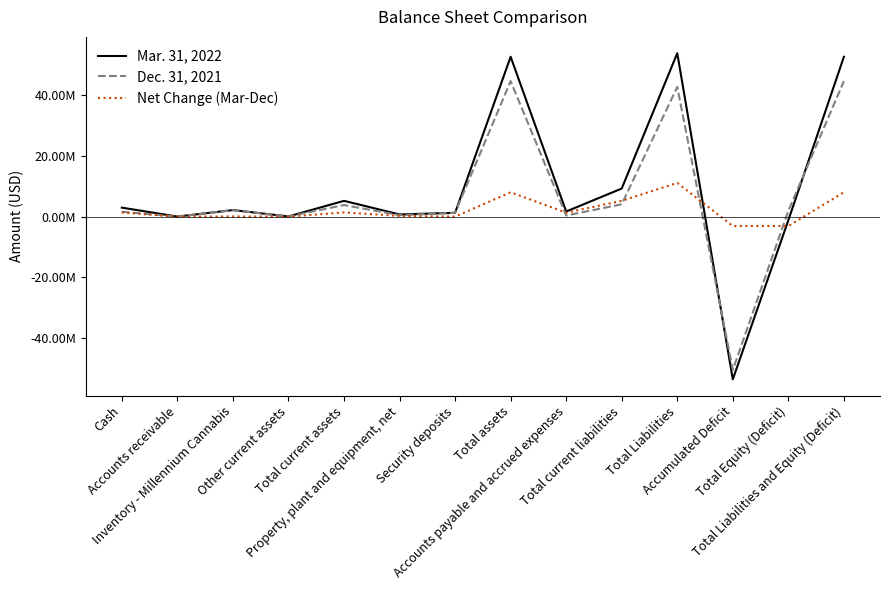

What is the minimum value for Dec. 31, 2021?

-50483892